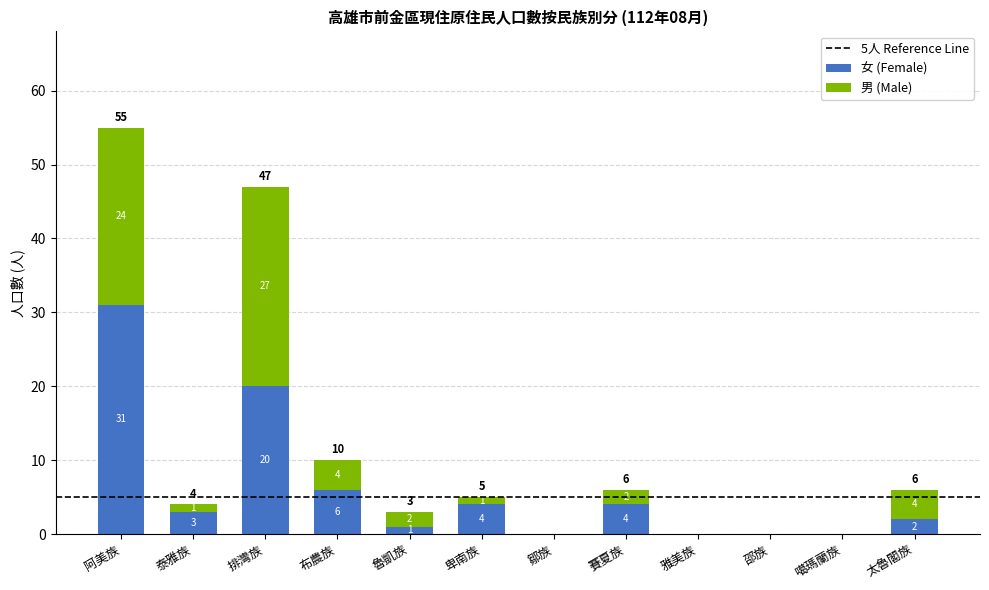

The value of 女 (Female) at 排灣族 is 13. True or false?

False